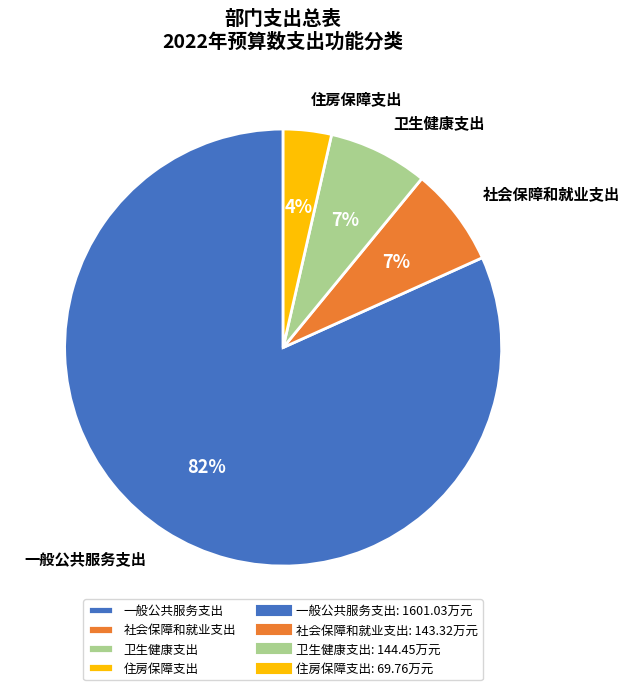

What percentage is the 一般公共服务支出 slice, to the nearest percent?

82%